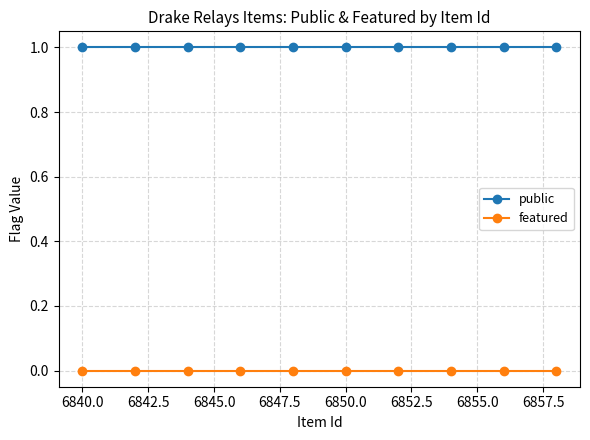

True or false: featured has more than 0 points higher than both neighbors.

False